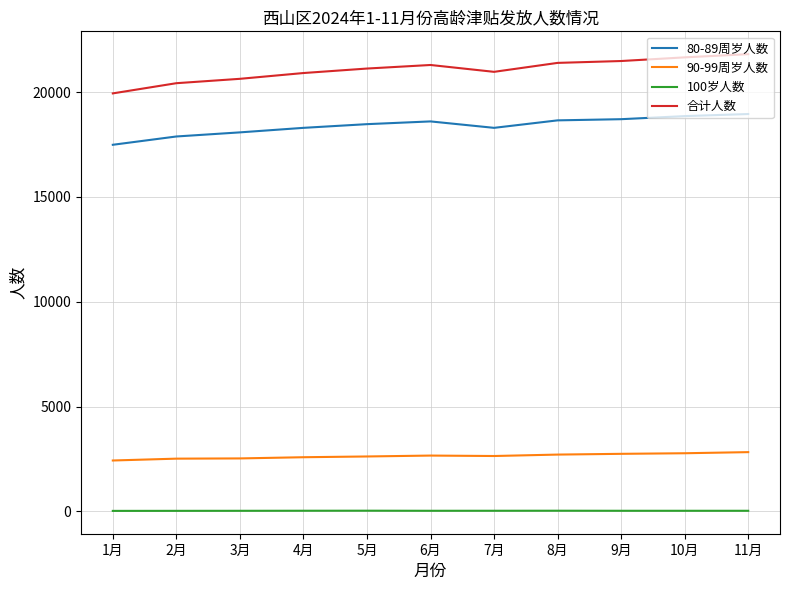

Which series has the widest spread of values?

合计人数